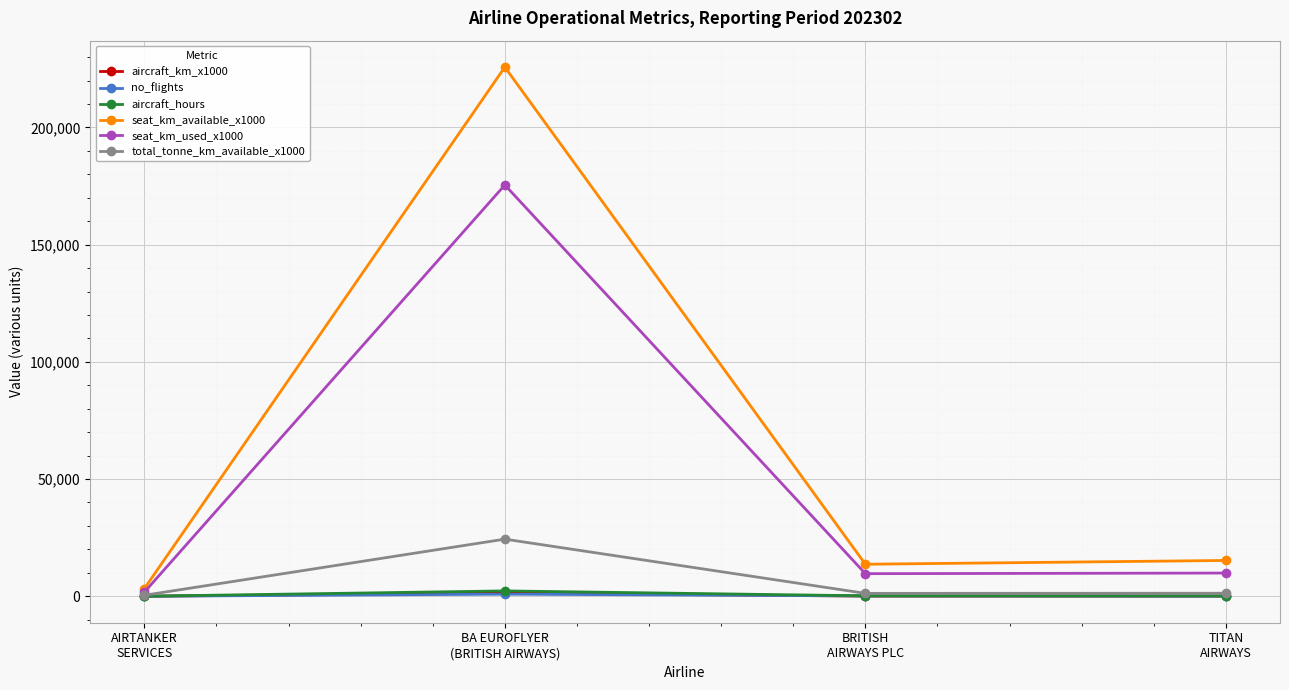

Is the value of total_tonne_km_available_x1000 at BRITISH
AIRWAYS PLC greater than the value of seat_km_available_x1000 at BA EUROFLYER
(BRITISH AIRWAYS)?

No